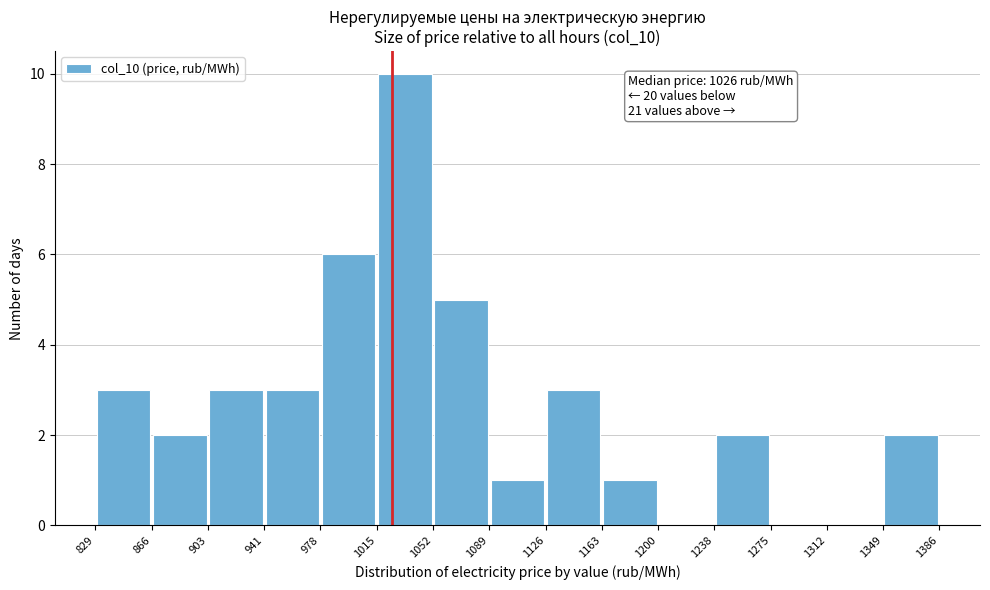

Over which range of the x-axis is the bar tallest?

1015 to 1052